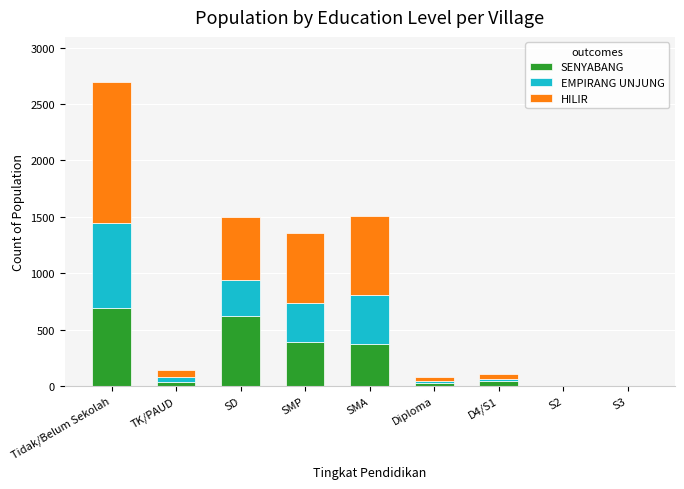

The value of SENYABANG at SD is 275. True or false?

False